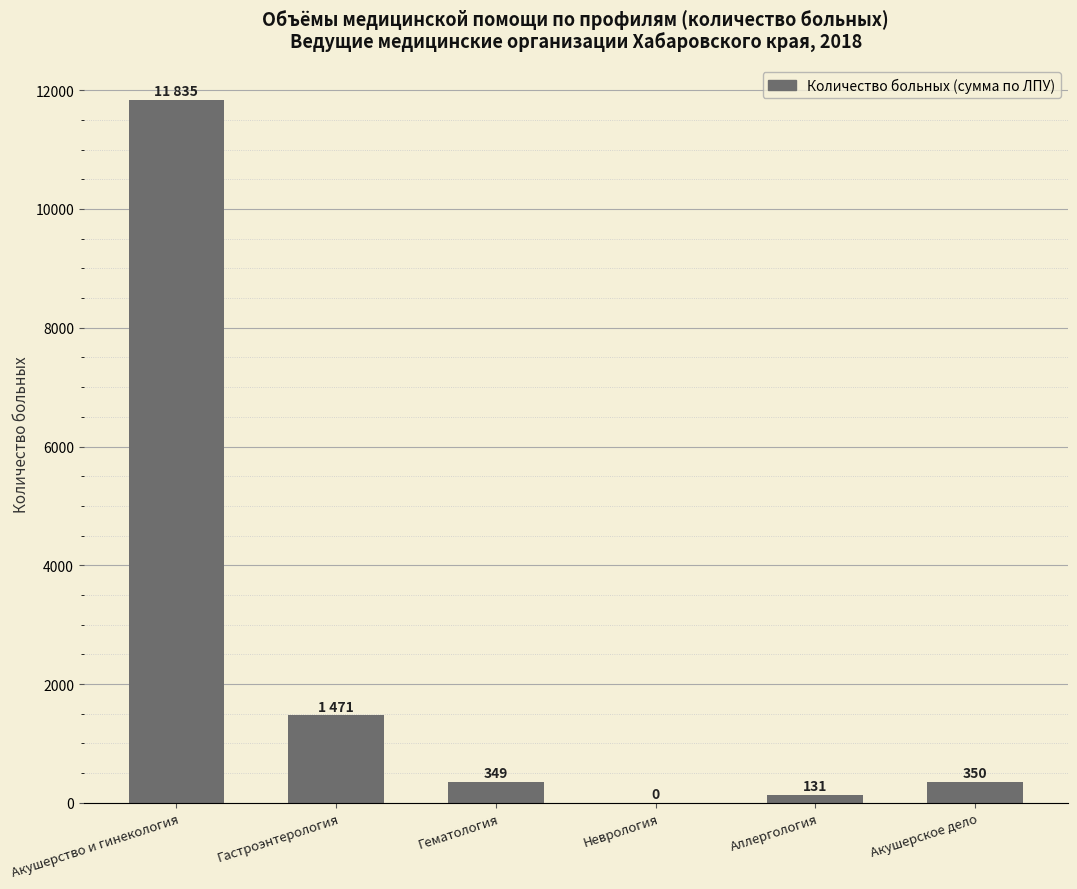

Reading left to right, list all the values displayed in this chart.

11835	1471	349	0	131	350